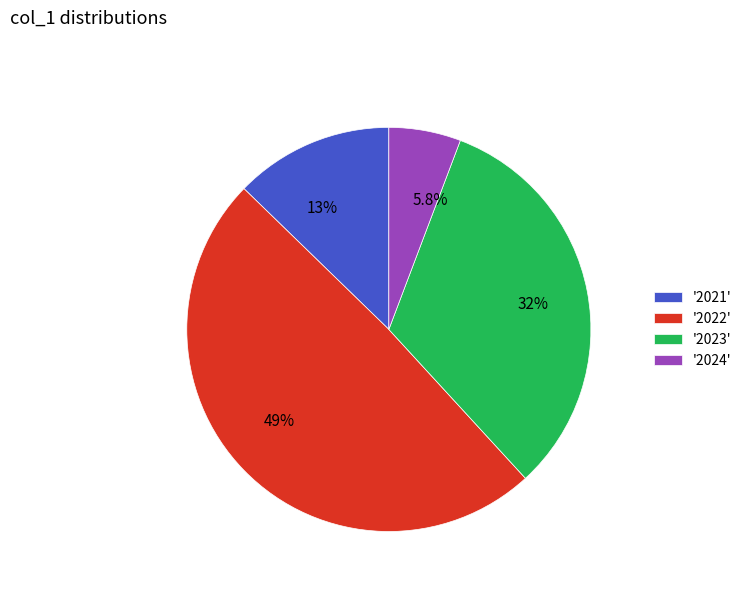

Approximately how many times larger is the value at 13% compared to 5.8%?

2.2